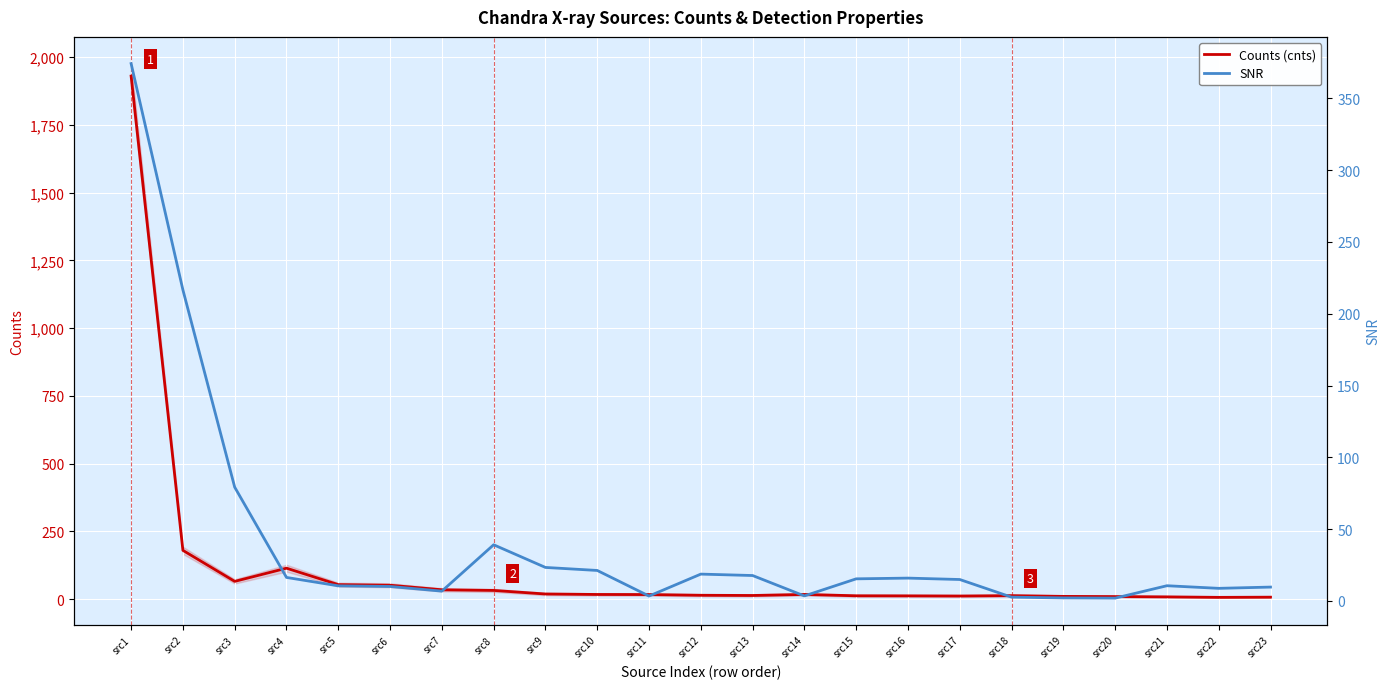

How many series are shown in this chart?

2